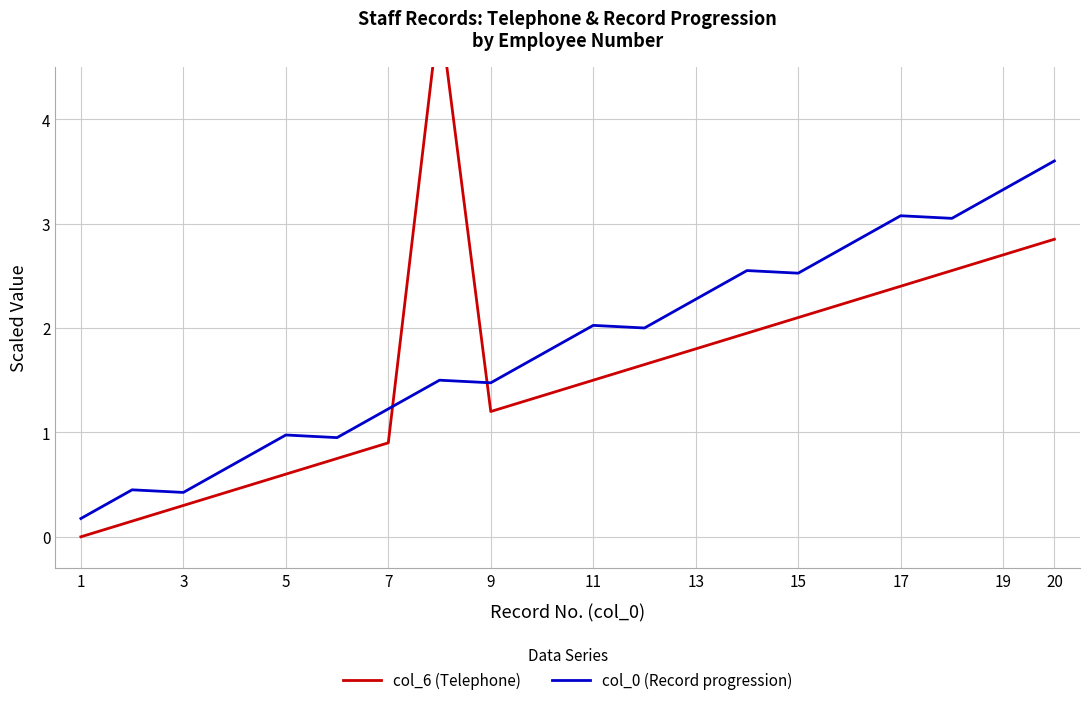

The col_0 (Record progression) series shows 0.5 at 9. True or false?

False